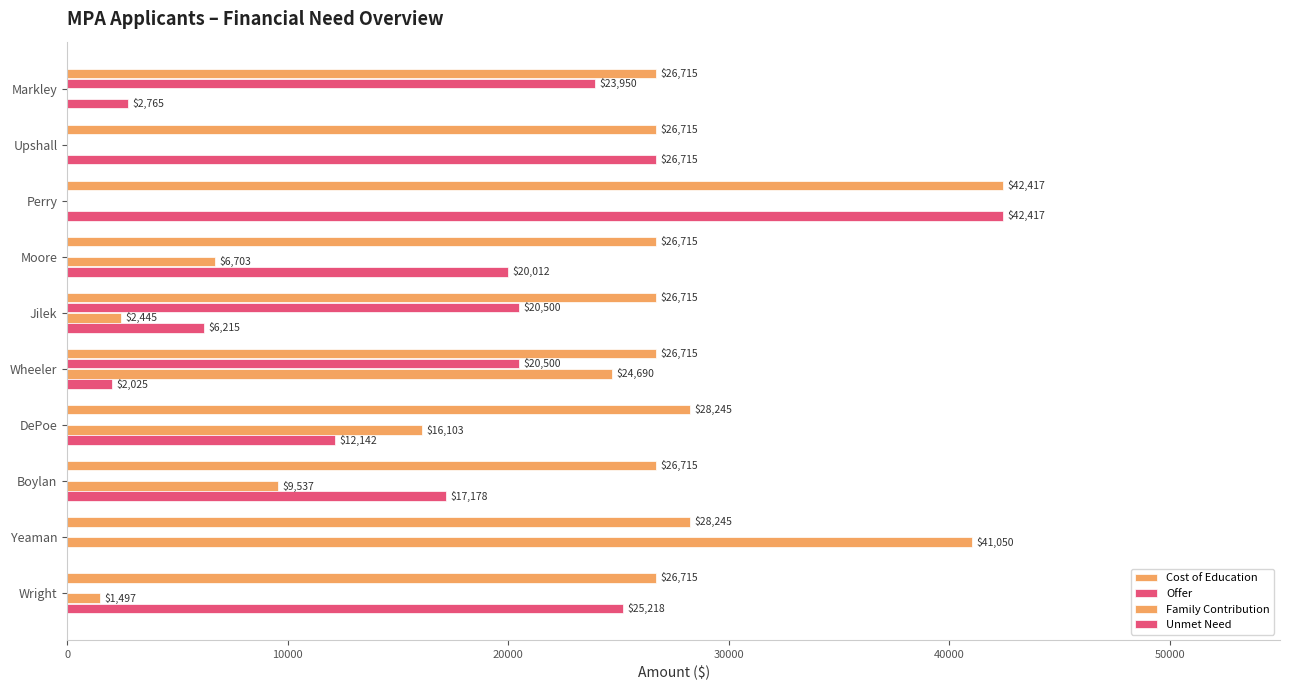

What is the difference between the maximum and minimum values in the Unmet Need series?

42417